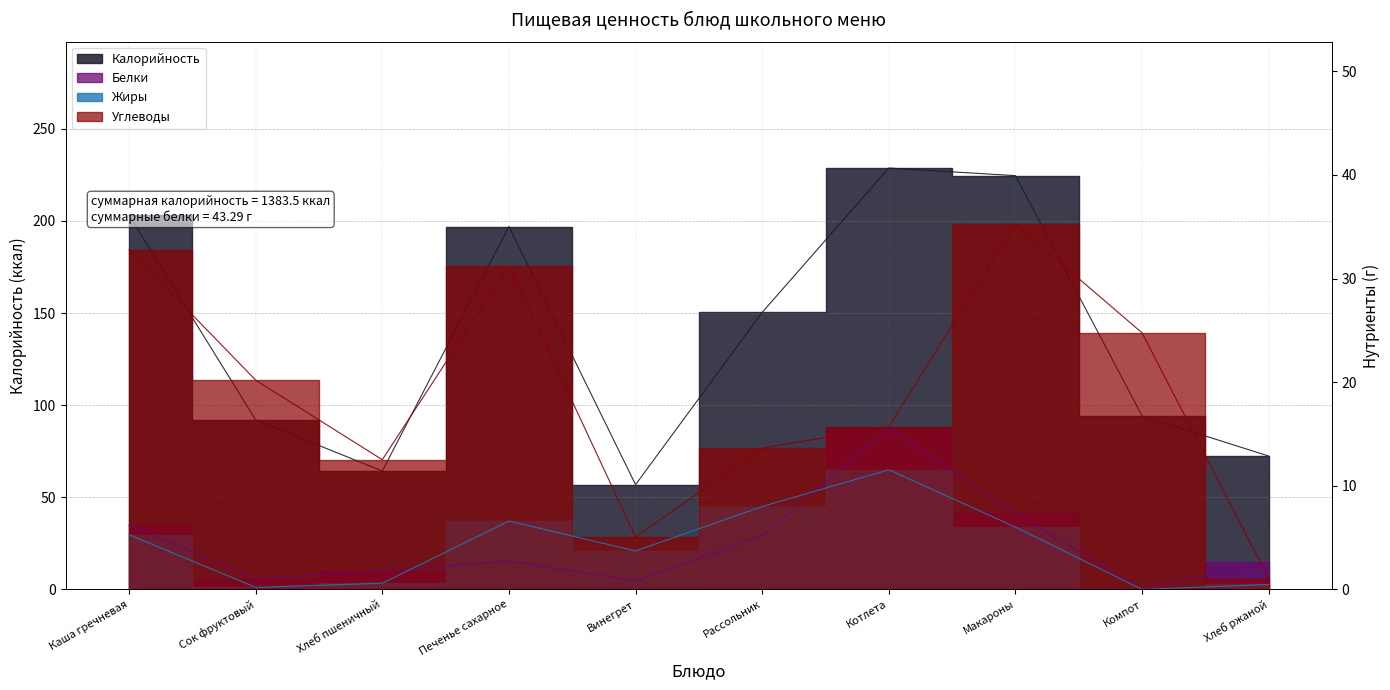

At how many categories does at least one series exceed 136?

5